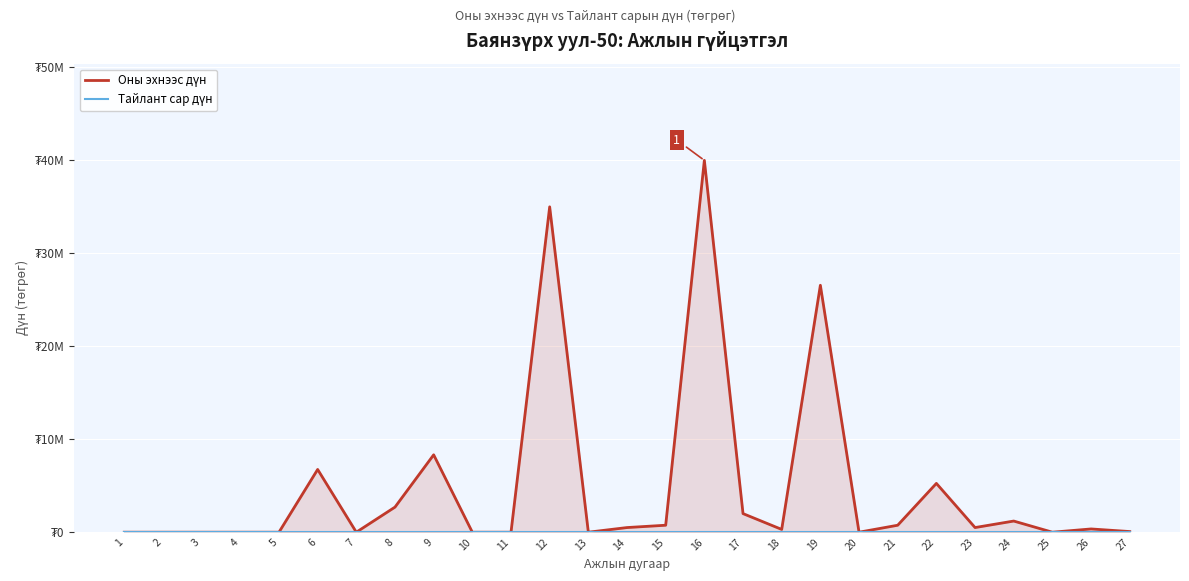

What are all the series names shown in the legend?

Оны эхнээс дүн, Тайлант сар дүн